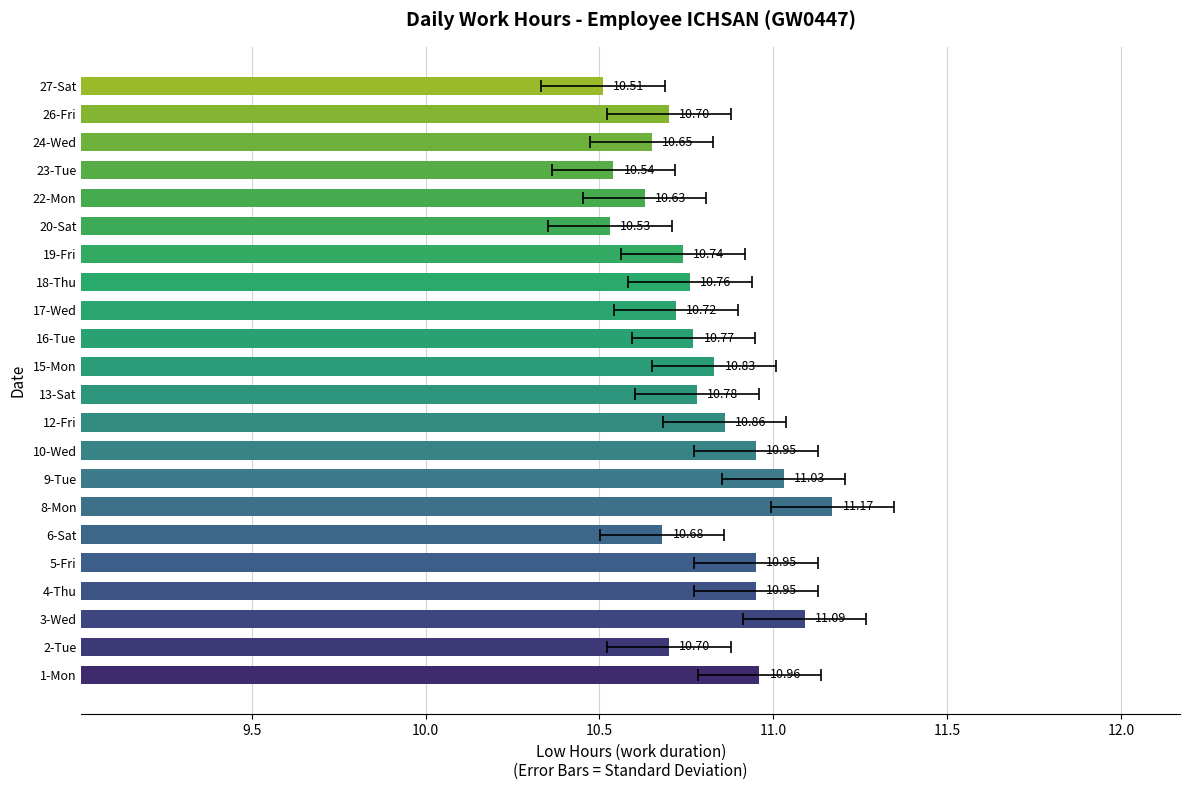

How many bars are there in total?

22